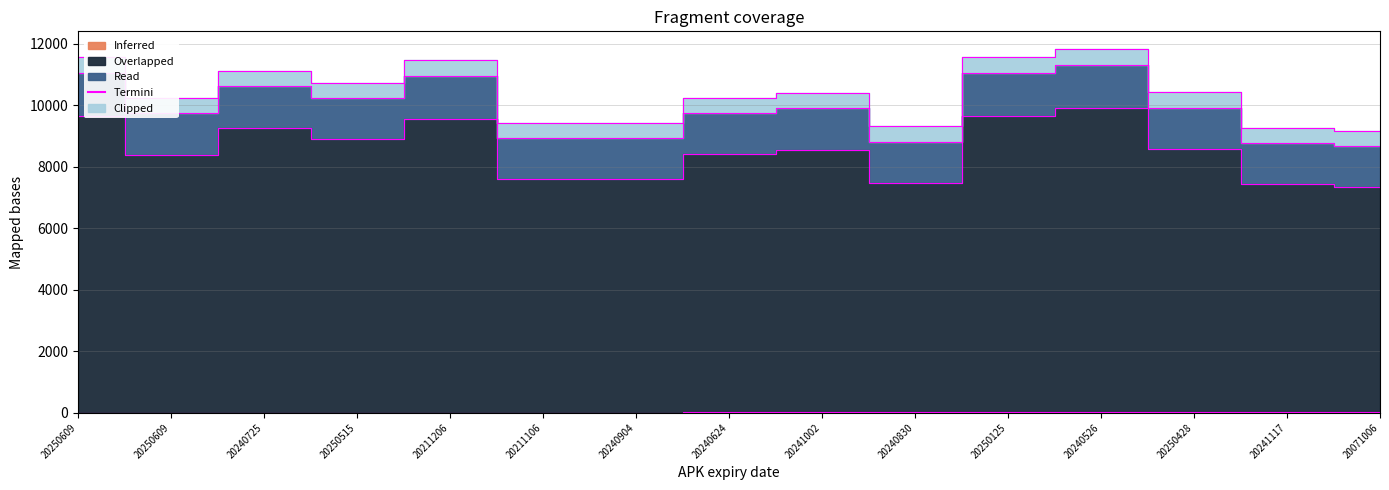

At which category is the sum across all series the highest?

20240526